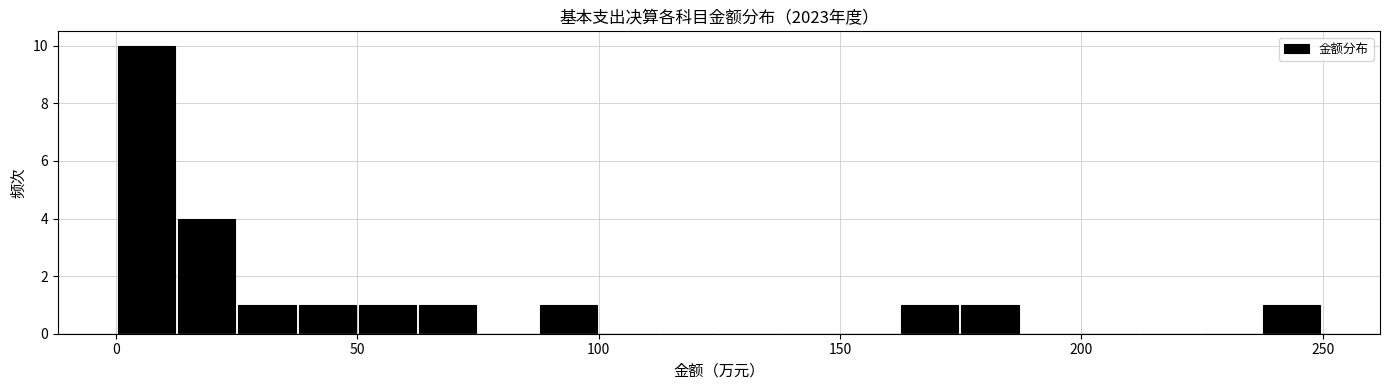

Read against the x-axis, roughly where is the centre of the tallest bar?

5